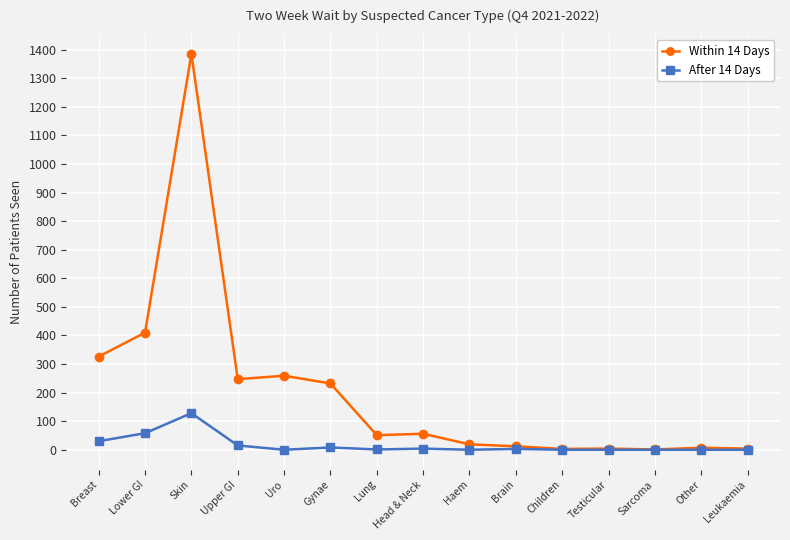

Rank the series at Upper GI from lowest to highest value.

After 14 Days, Within 14 Days